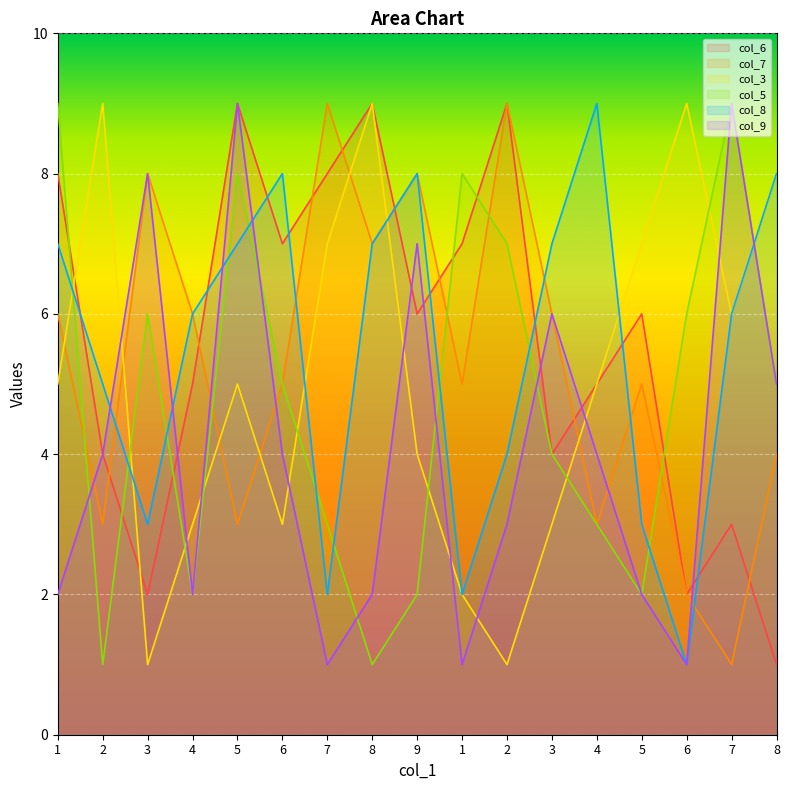

What is the value of the col_5 point at the 7th from the left?

3